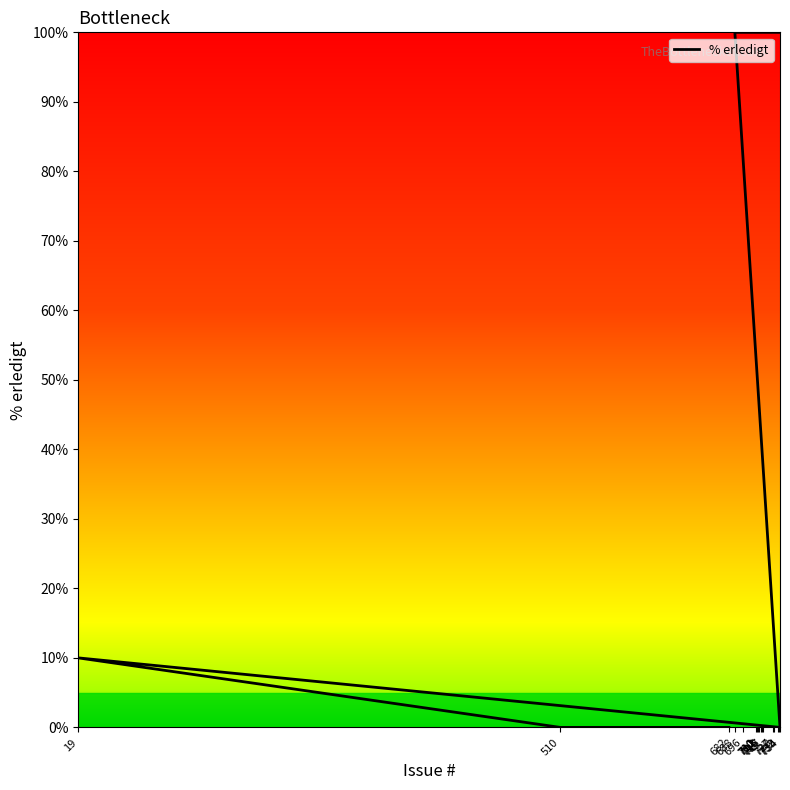

Reading right to left, extract all data points from this chart.

733=100	732=100	728=100	727=100	717=100	716=100	715=100	713=100	712=100	711=100	710=100	696=100	688=100	734=0	19=10	510=0	682=0